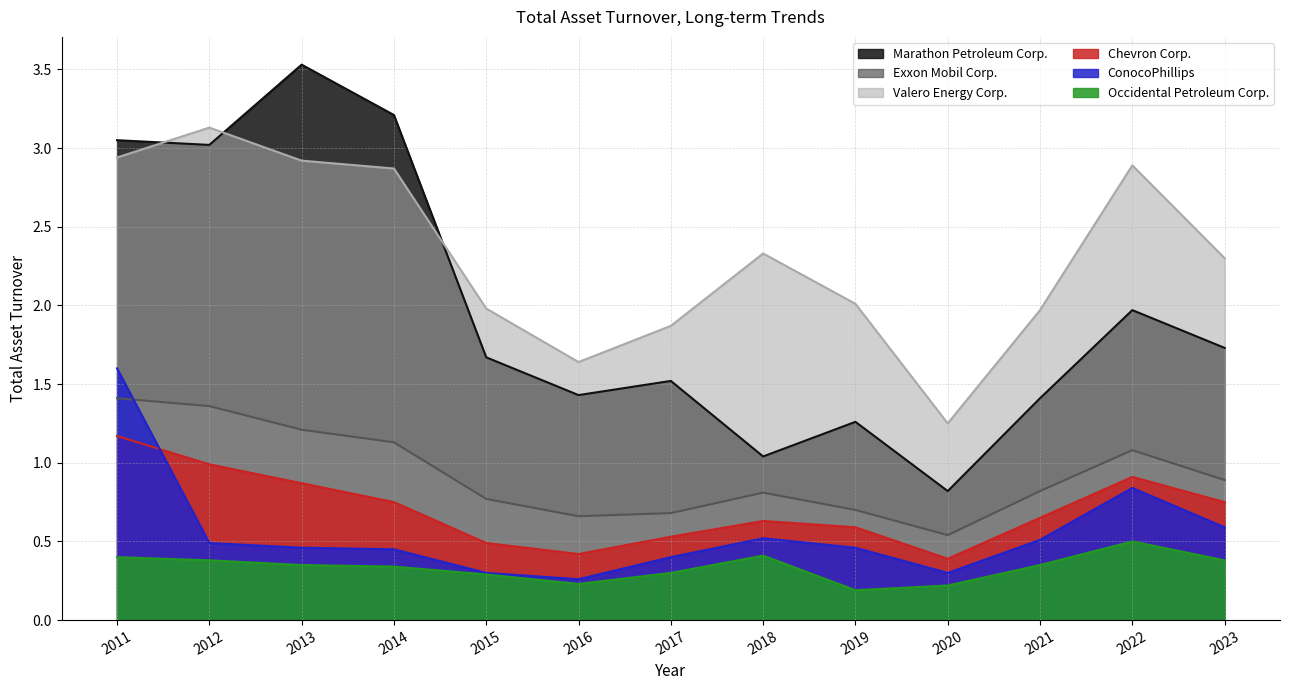

The ConocoPhillips series shows 0.7 at 2017. True or false?

False